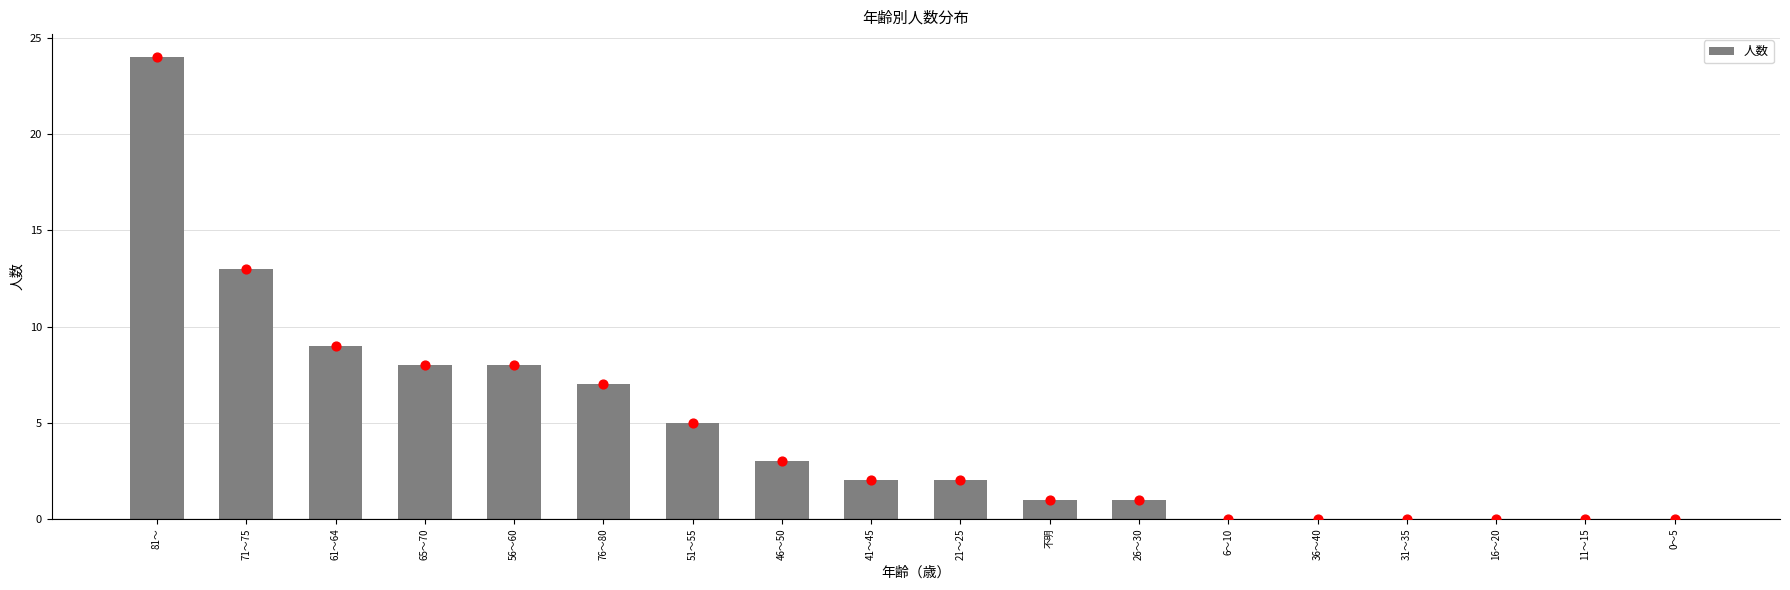

Which has a higher value, 65～70 or 6～10?

65～70